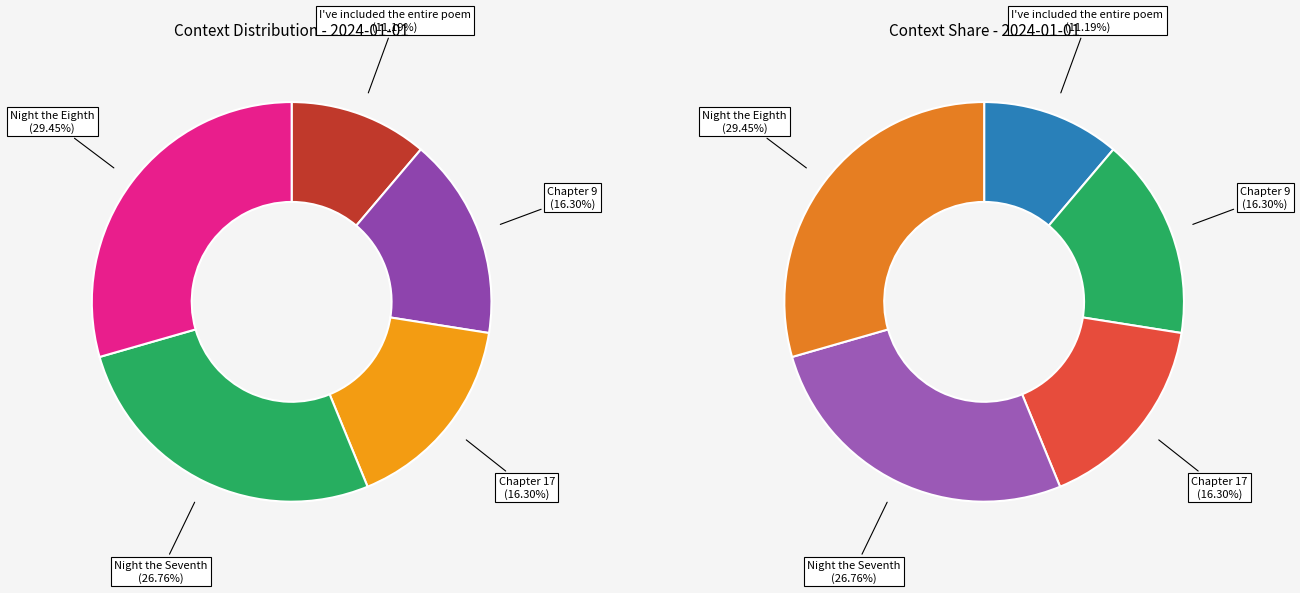

Is there any slice that represents more than half of the pie?

No